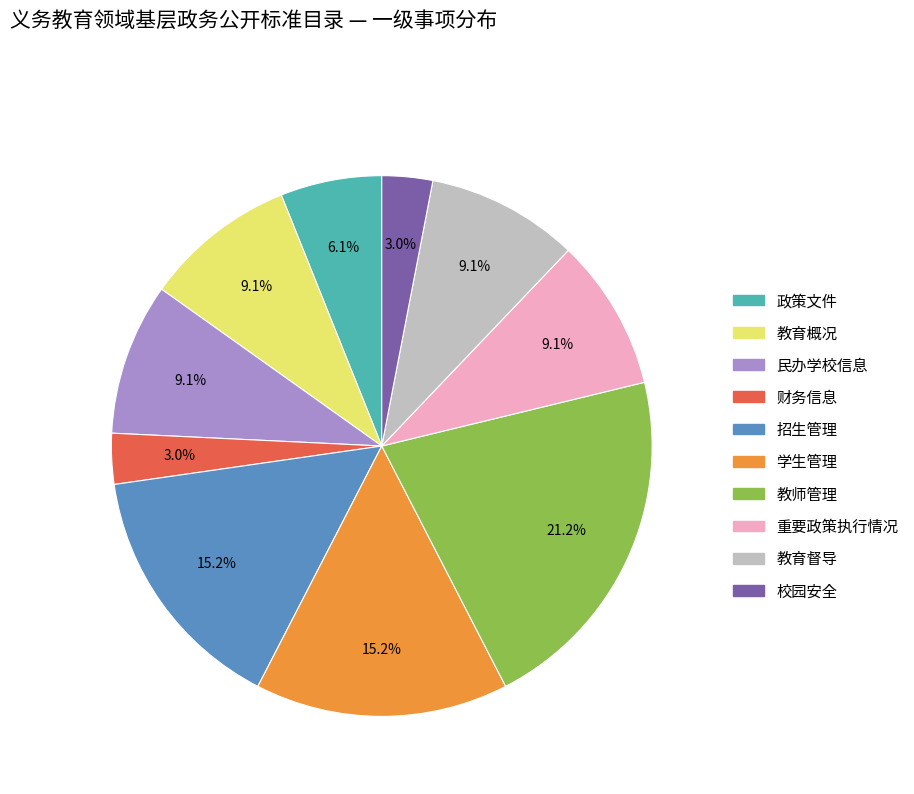

The 政策文件 slice represents 6% of the pie. True or false?

True